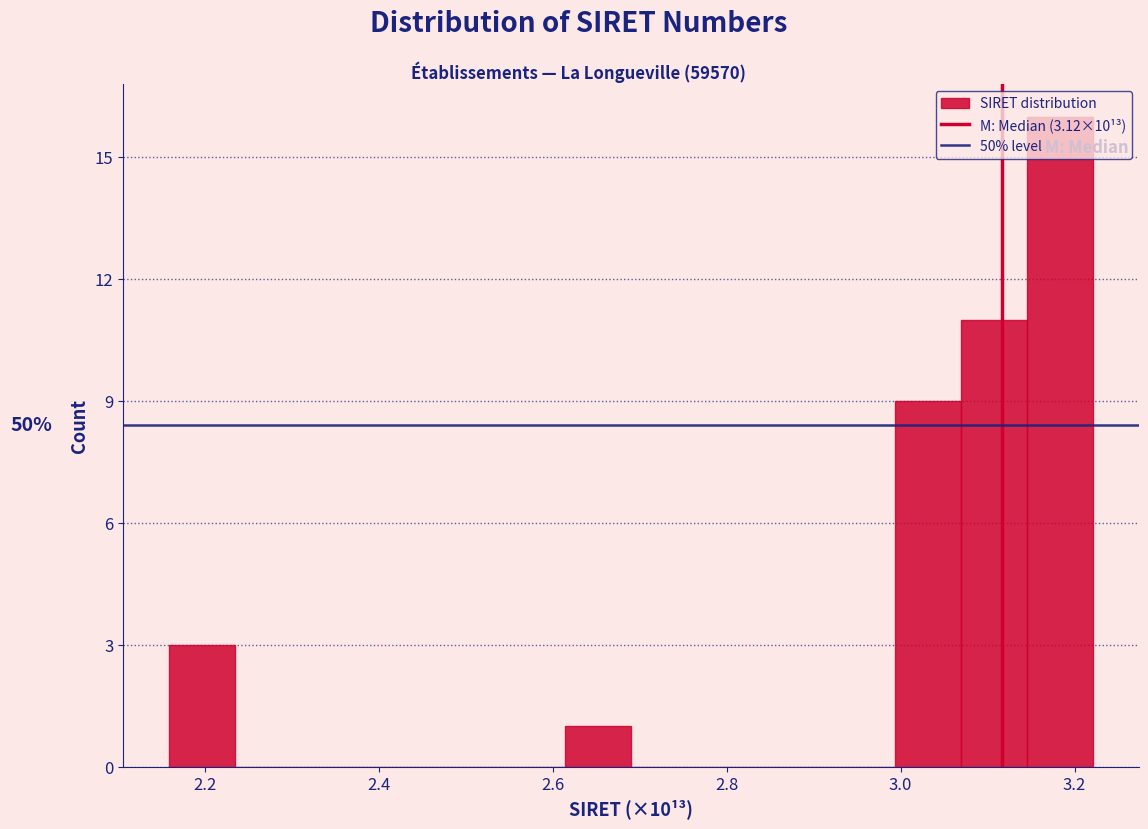

Read against the x-axis, roughly where is the centre of the tallest bar?

3.18